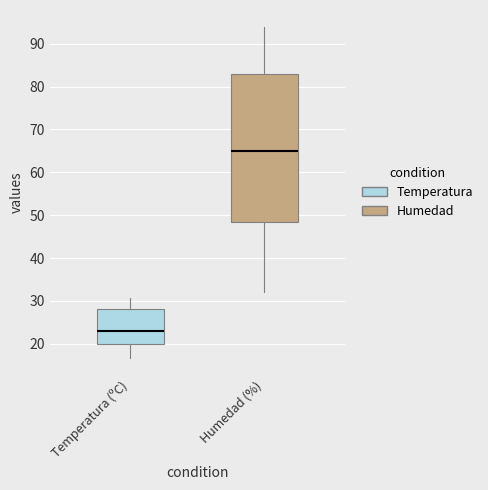

Comparing the boxes themselves (not the whiskers), which one is the tallest?

Humedad (%)